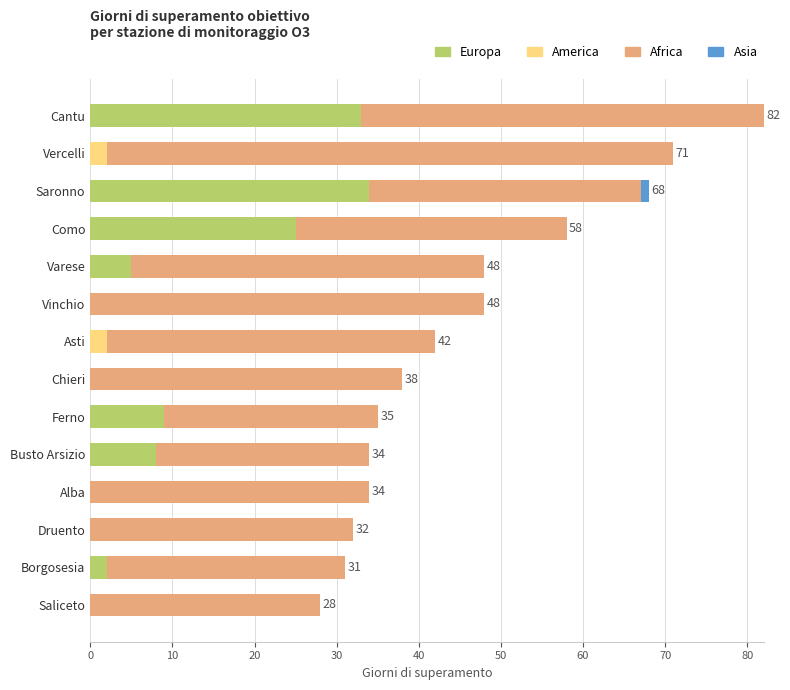

What is the total value across all series at Alba?

34